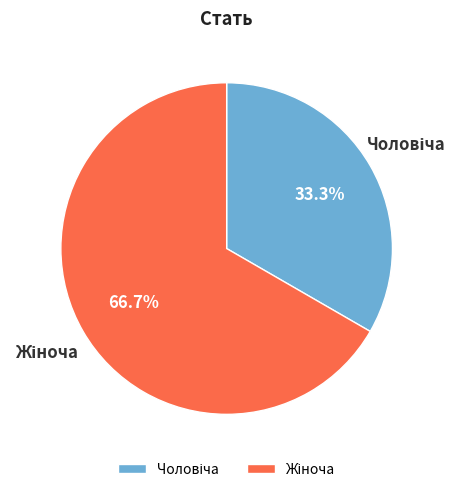

To the nearest percent, what portion does Чоловіча represent?

33%